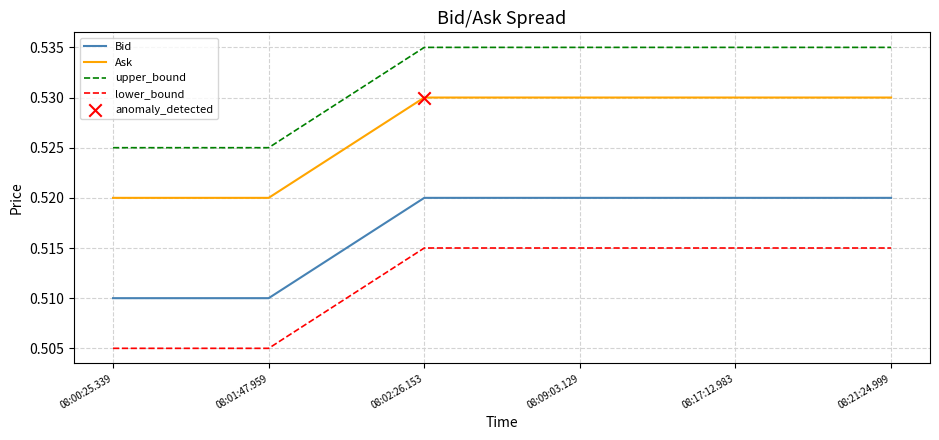

Is the value of upper_bound at 08:02:26.153 greater than the value of lower_bound at 08:01:47.959?

Yes